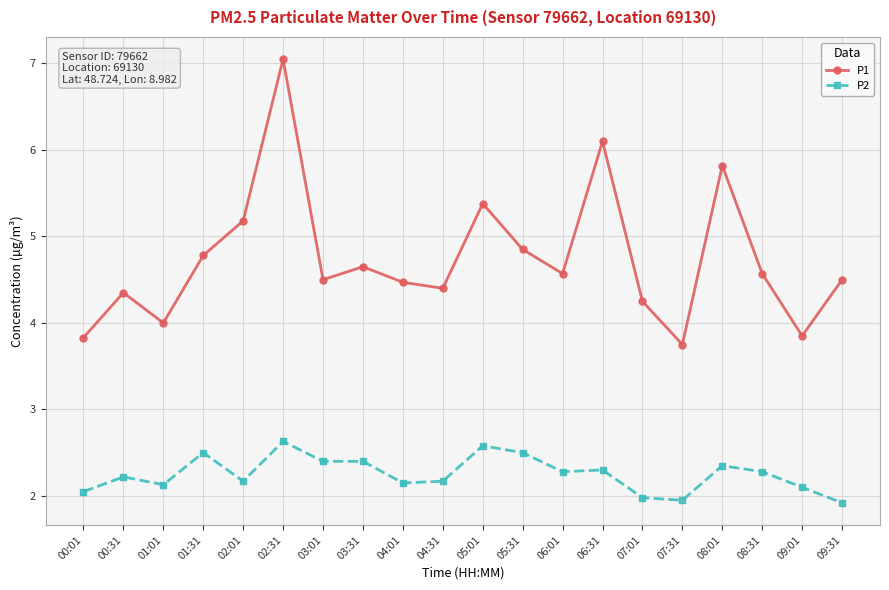

Where is the first local minimum for P1?

01:01